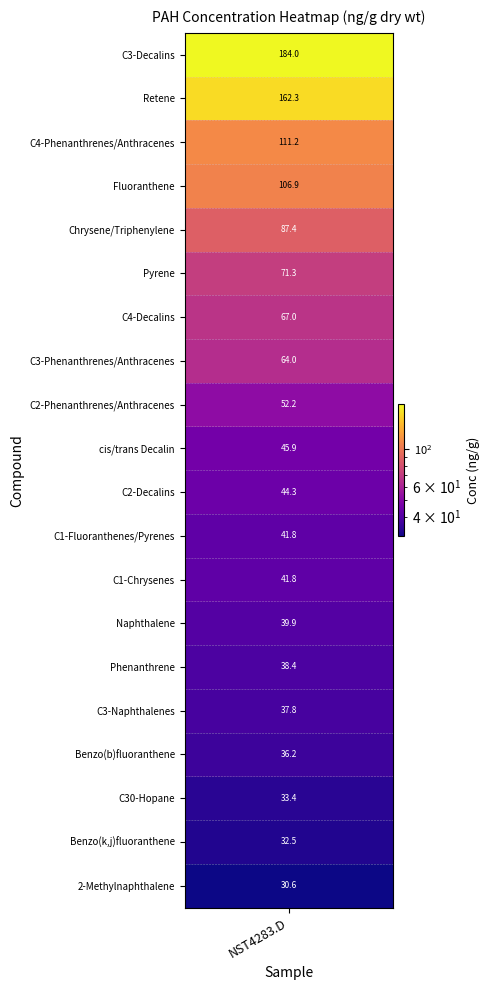

What is the sum of all values?

1328.8